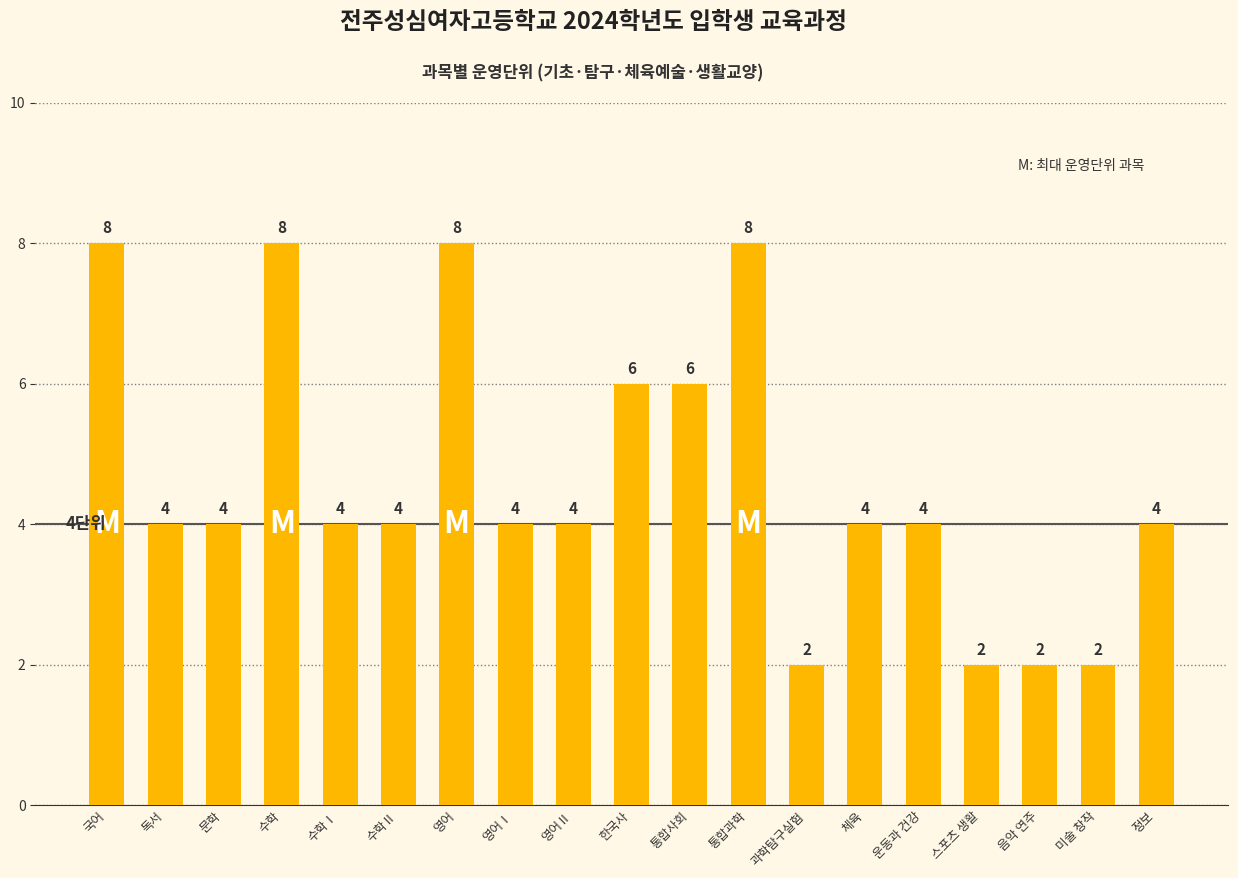

What is the value of the 6th bar from the left?

4